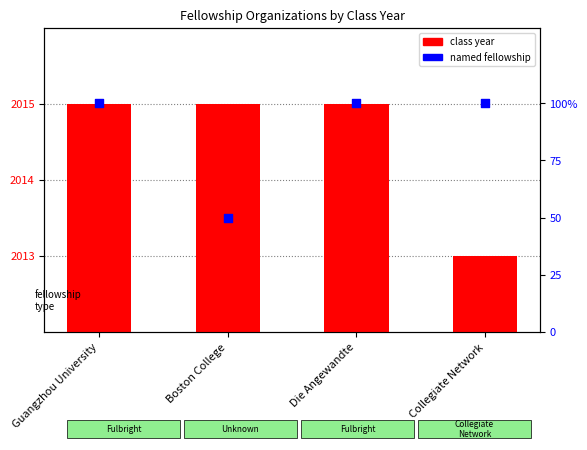

What is the total value across all series at Collegiate Network?

2113